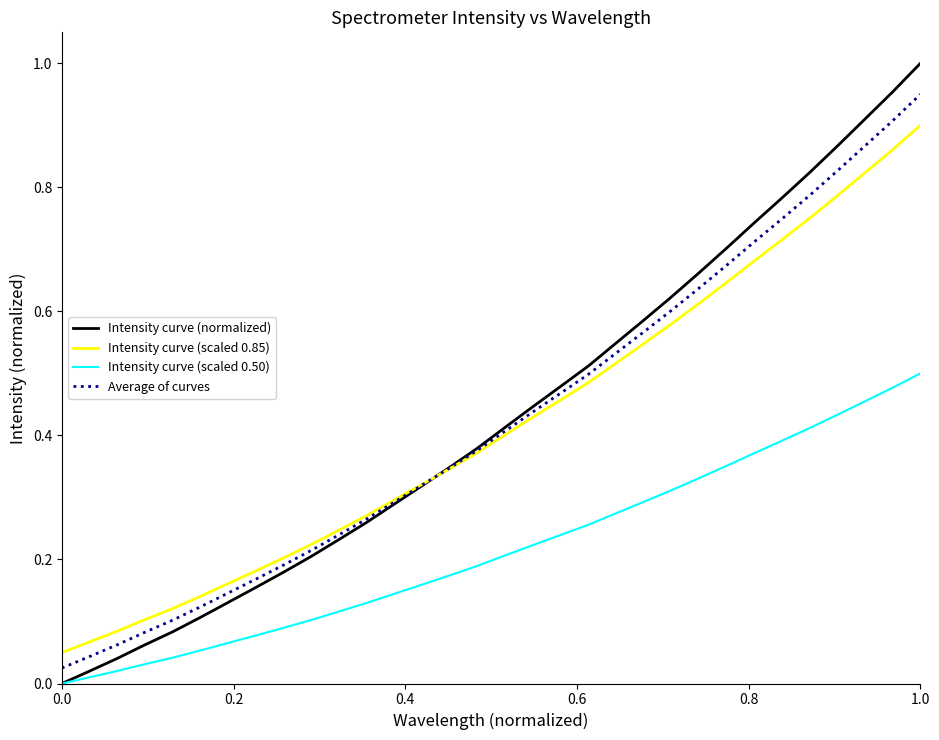

Which series has the largest range (max minus min)?

Intensity curve (normalized)